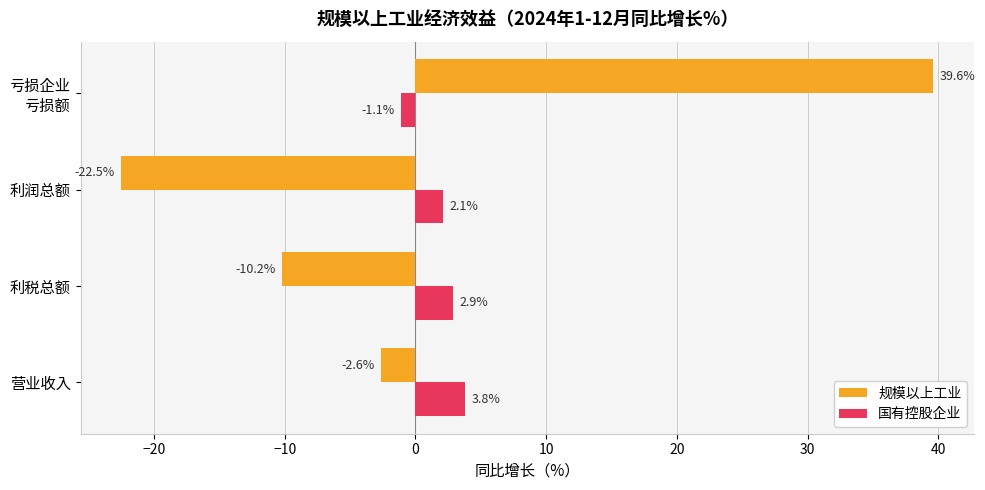

Which series has the widest spread of values?

规模以上工业